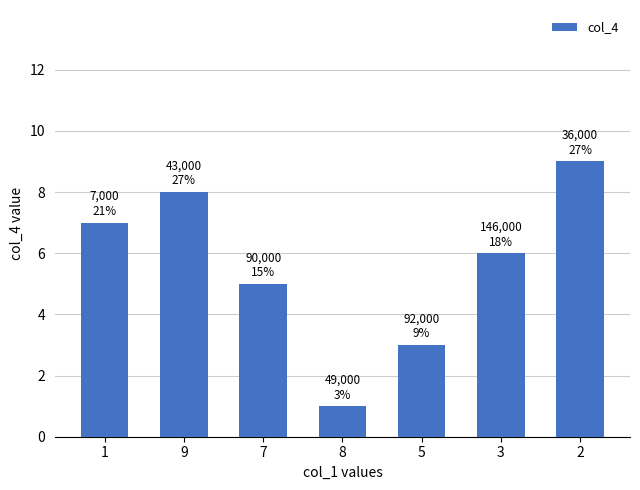

Which label corresponds to the largest value in the chart?

2